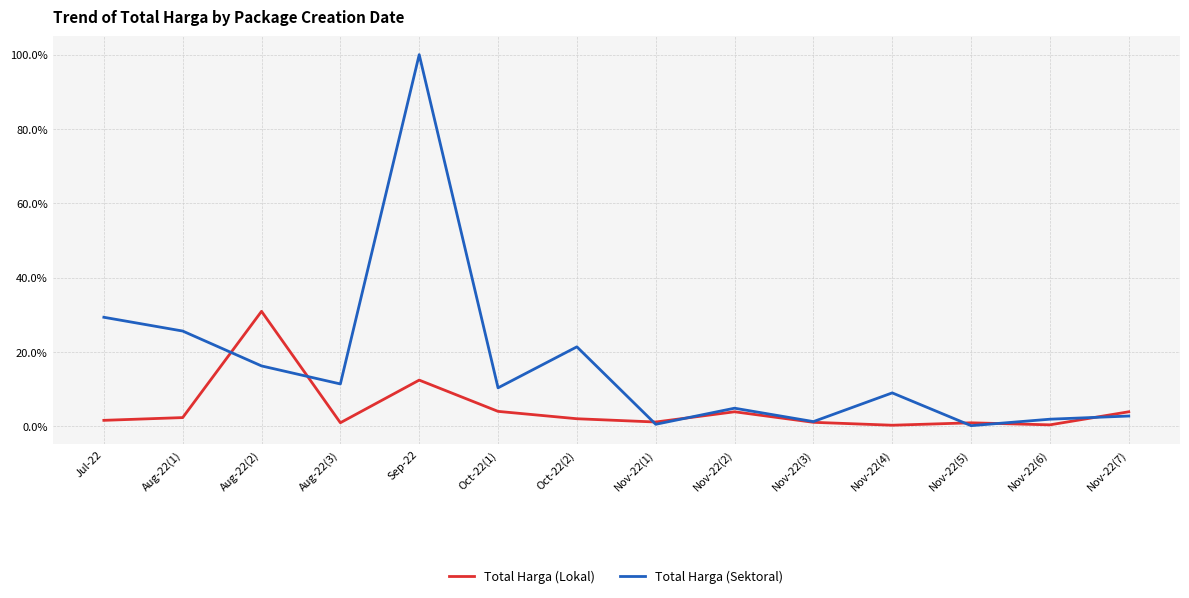

At Aug-22(1), list the series in order from smallest to largest.

Total Harga (Lokal), Total Harga (Sektoral)